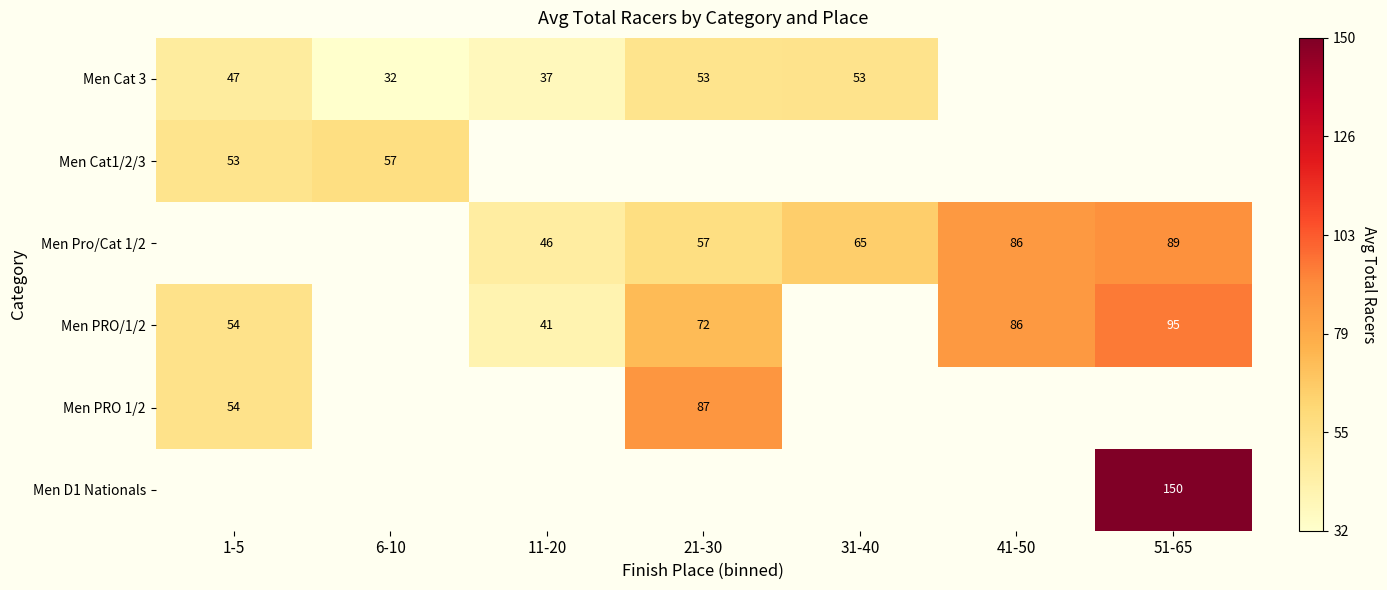

True or false: Men Cat1/2/3 has a value of 53 at 1-5.

True